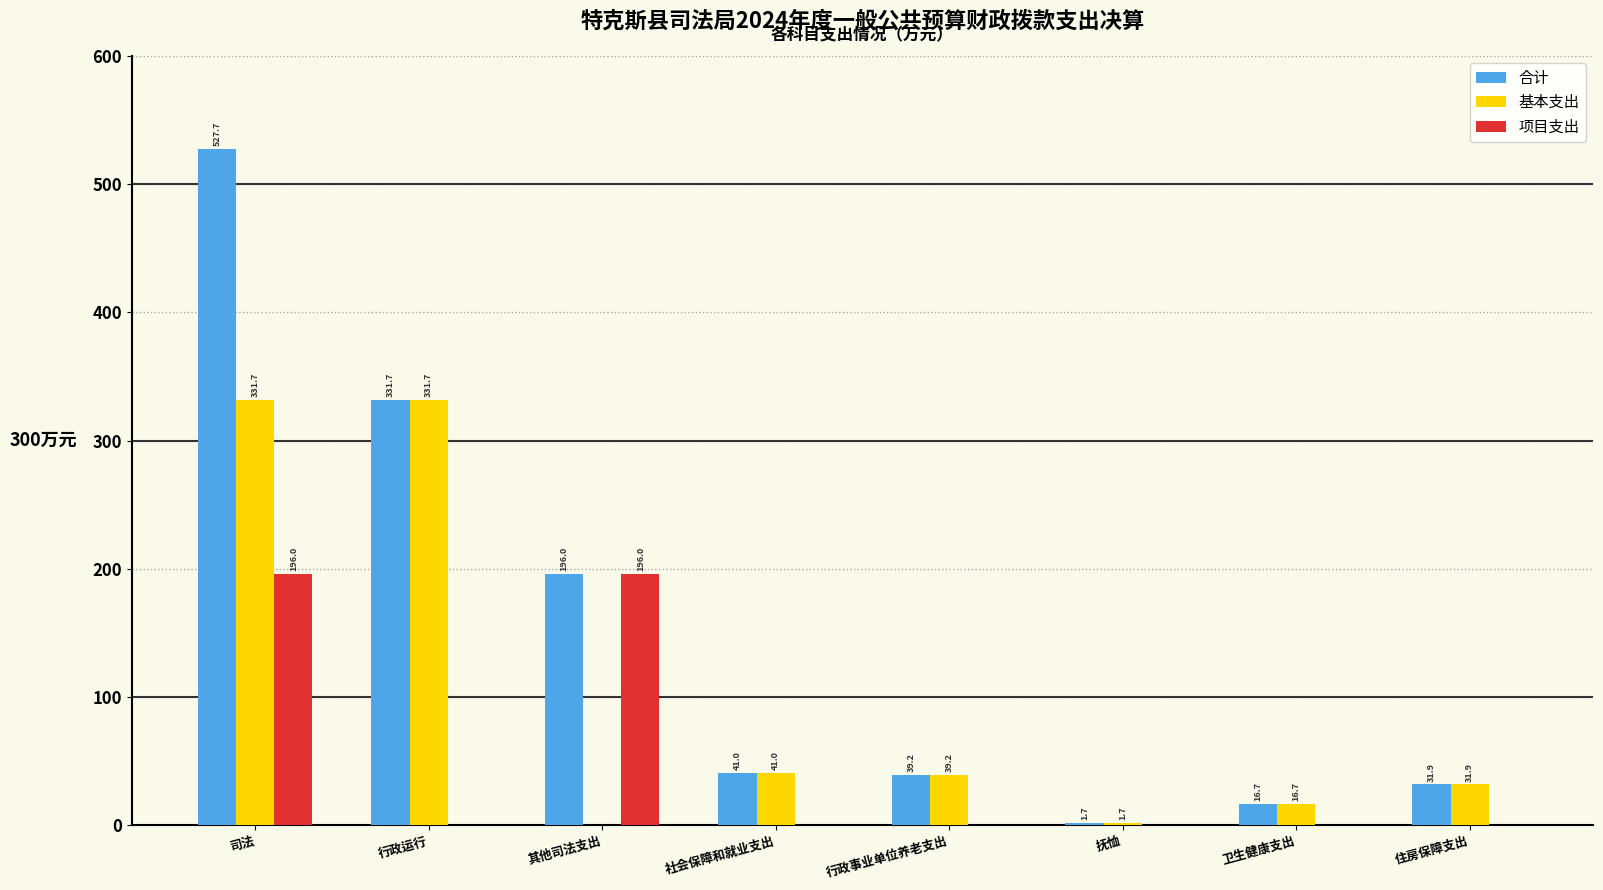

What is the sum of all 项目支出 values?

391.9